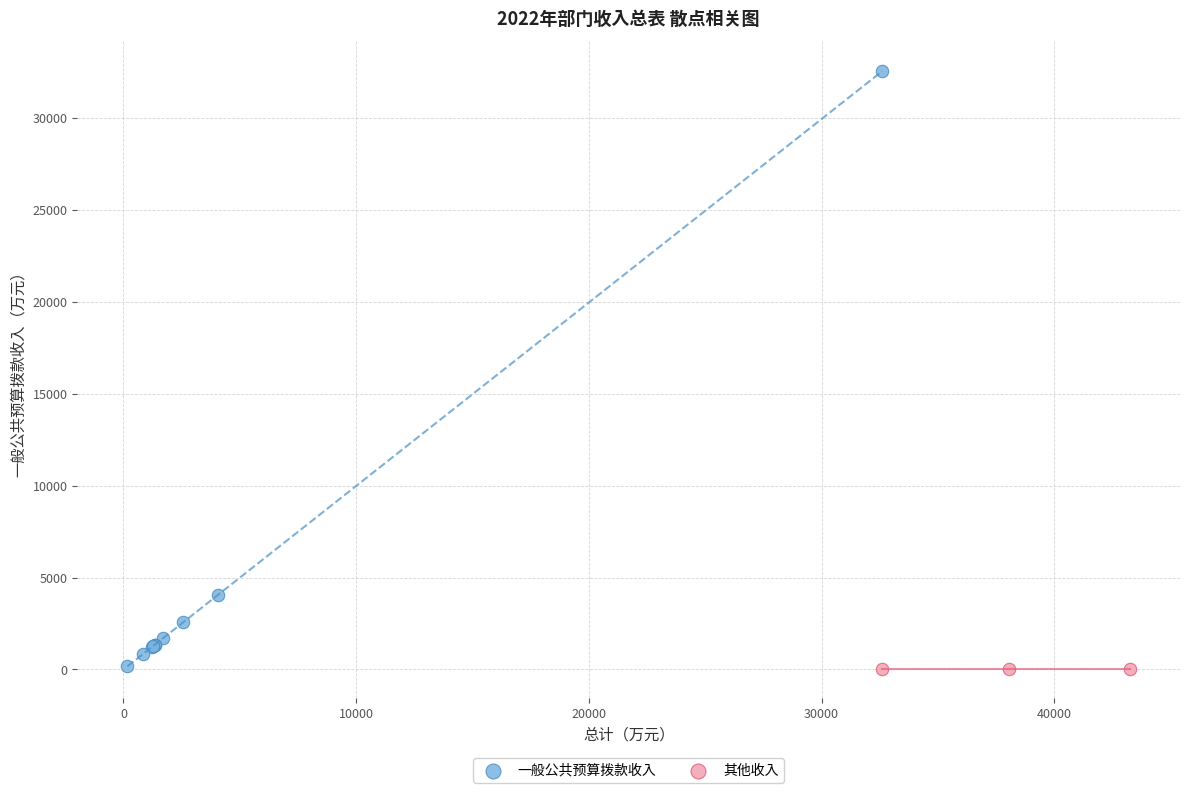

Which series reaches the maximum Y coordinate?

一般公共预算拨款收入